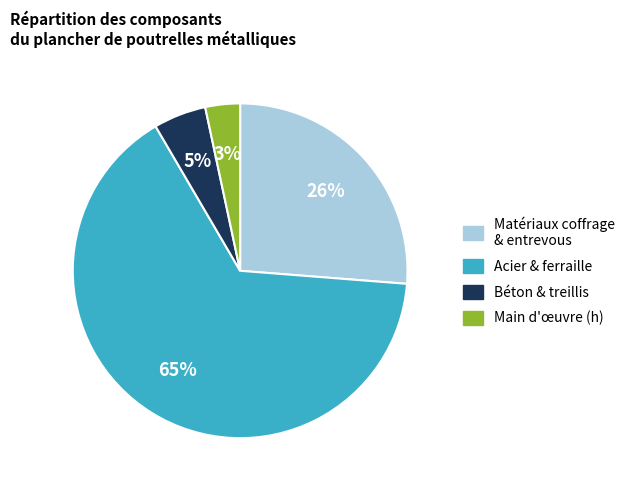

Is there any slice that represents more than half of the pie?

Yes